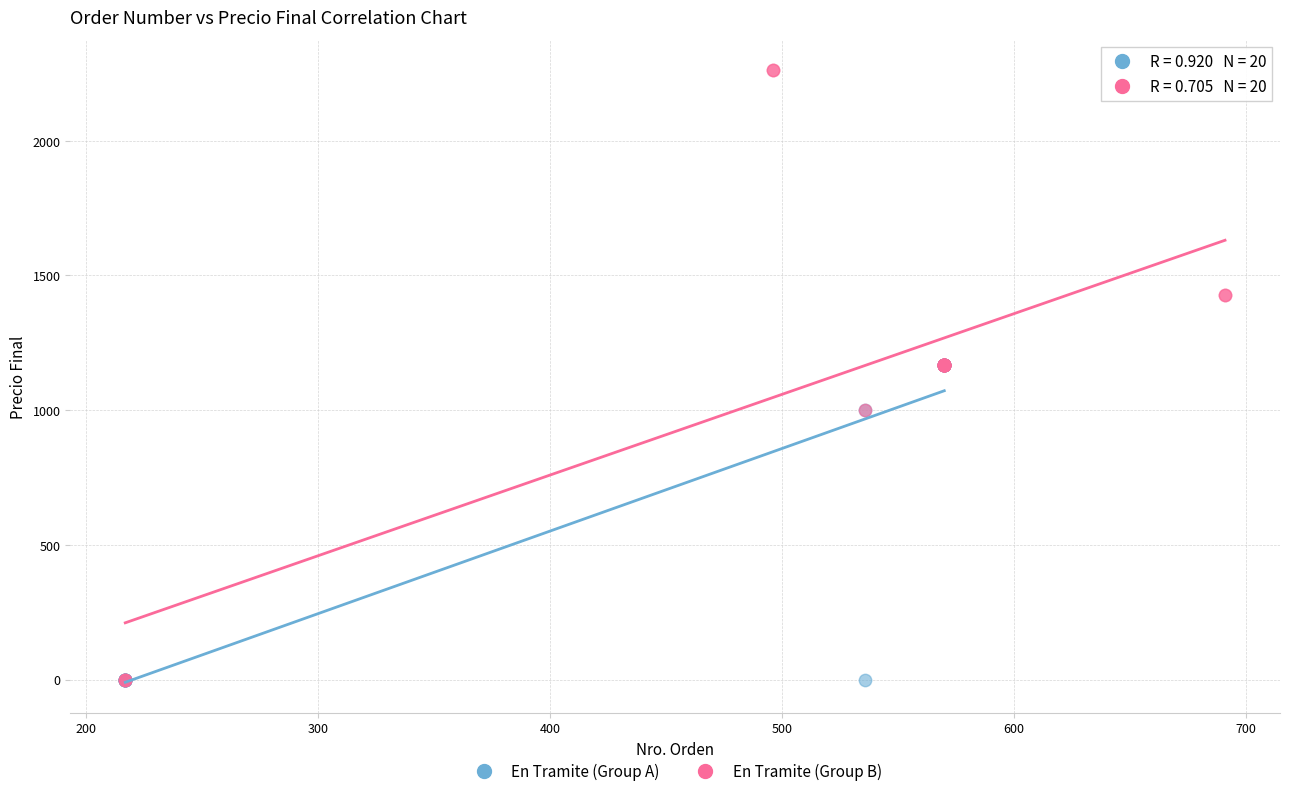

What are all the series names shown in the legend?

En Tramite (Group A), En Tramite (Group B)